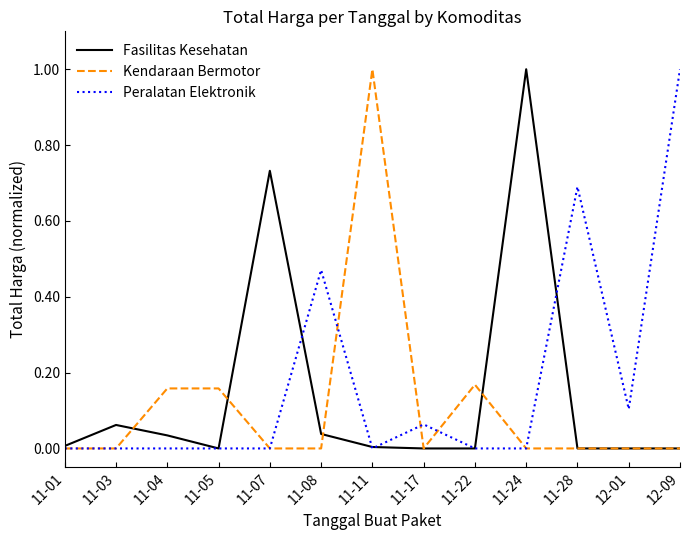

What position from the right is 11-05?

10